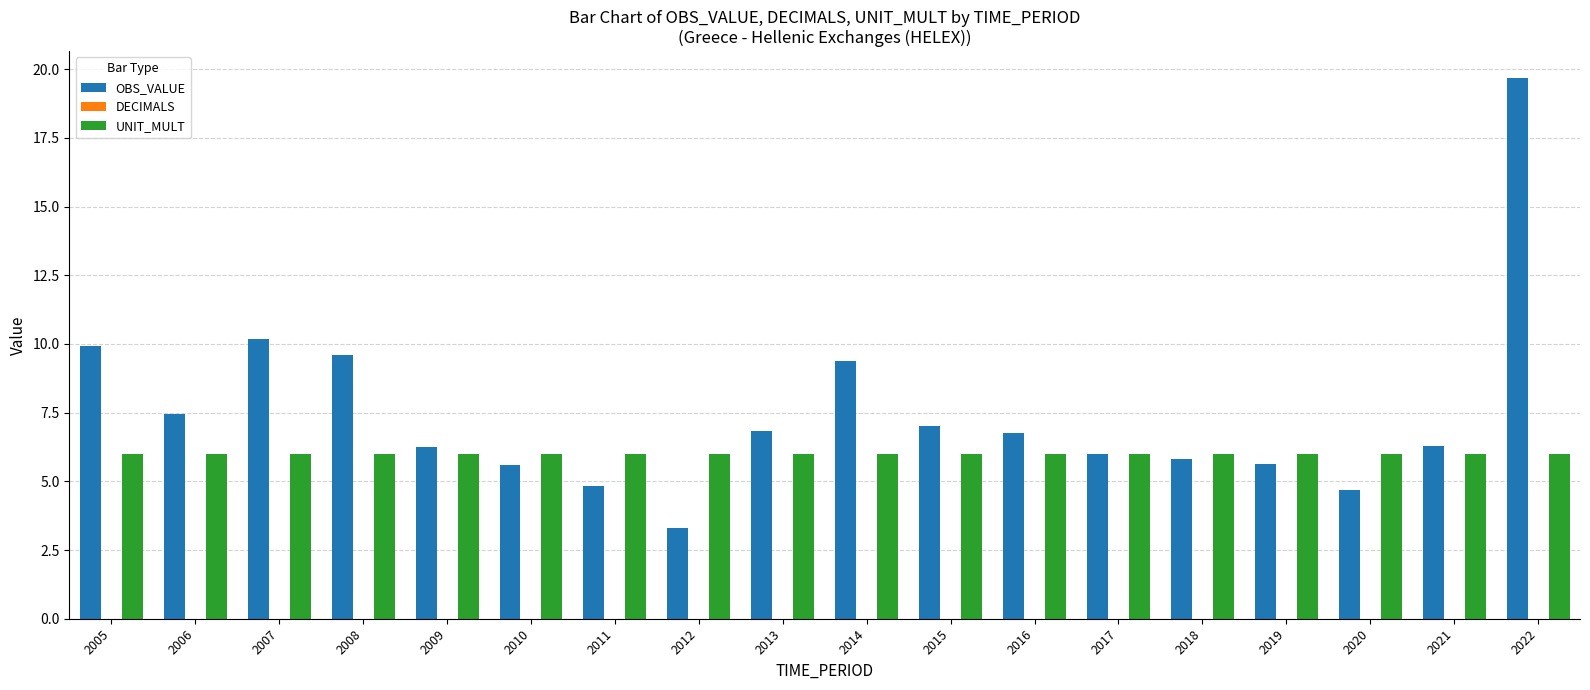

What is the lowest value of the UNIT_MULT series?

6.0